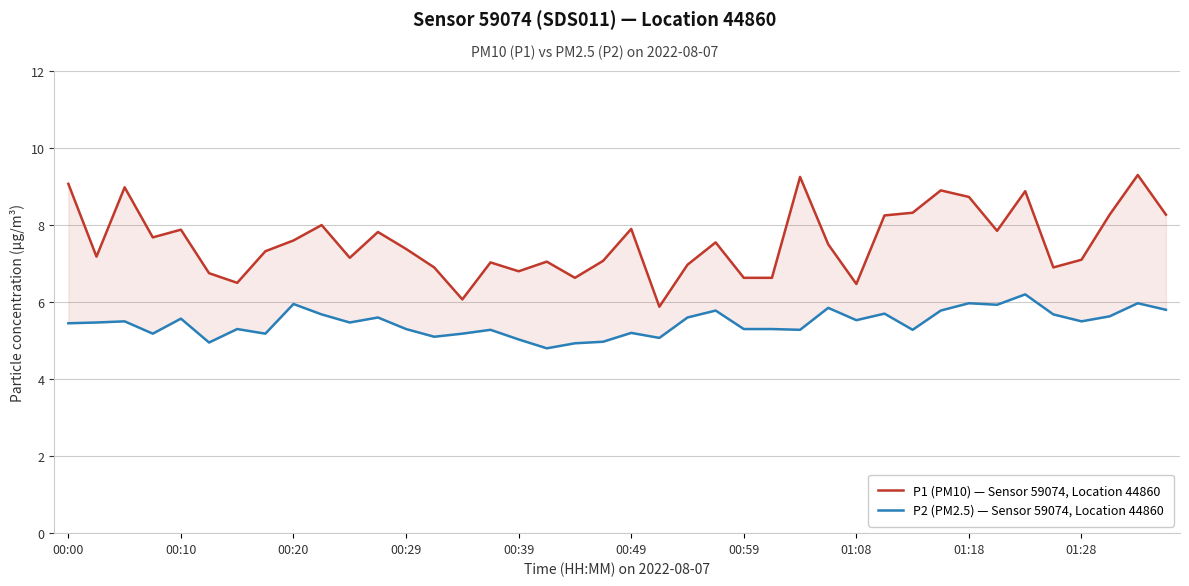

True or false: P1 (PM10) — Sensor 59074, Location 44860 and P2 (PM2.5) — Sensor 59074, Location 44860 intersect in this chart.

False